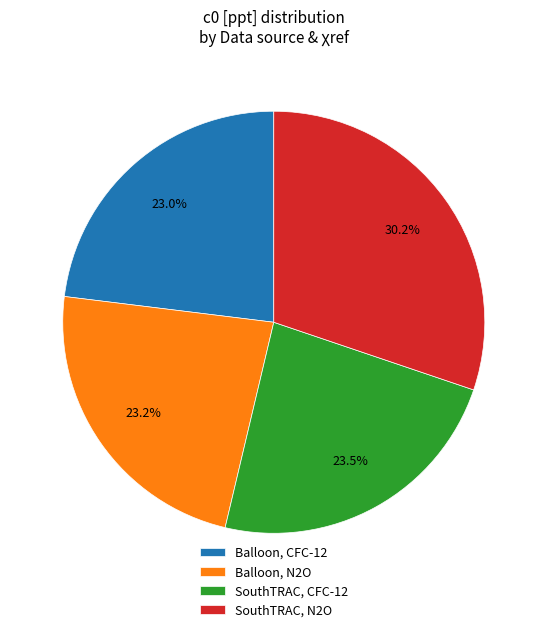

Does Balloon, CFC-12 represent more than half of the total?

No